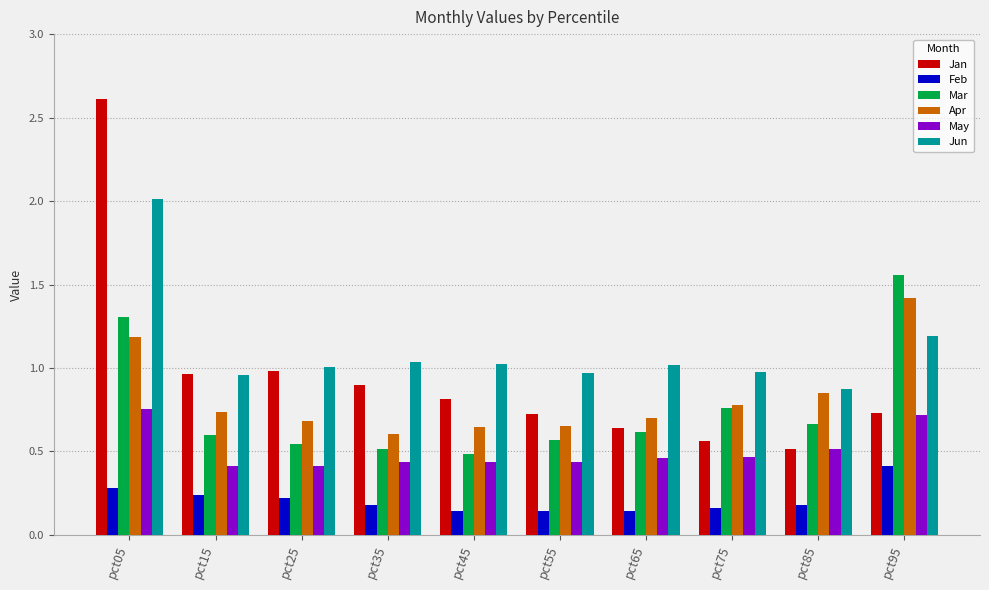

The value of Jun at pct85 is 0.5. True or false?

False